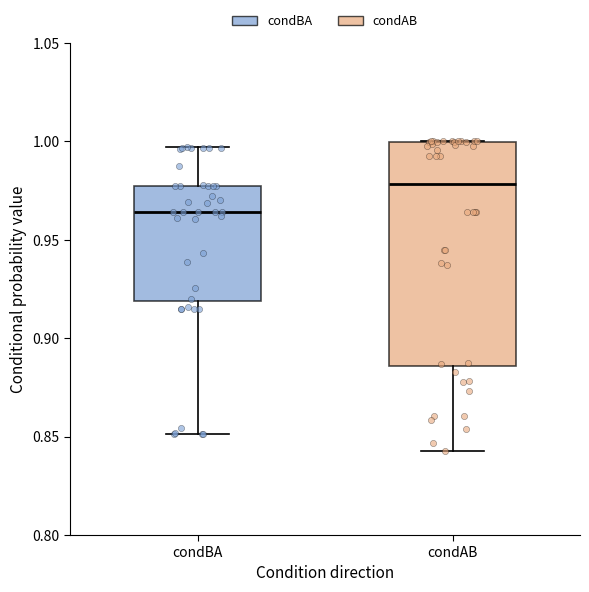

Which box is the tallest, from its lower edge to its upper edge?

condAB